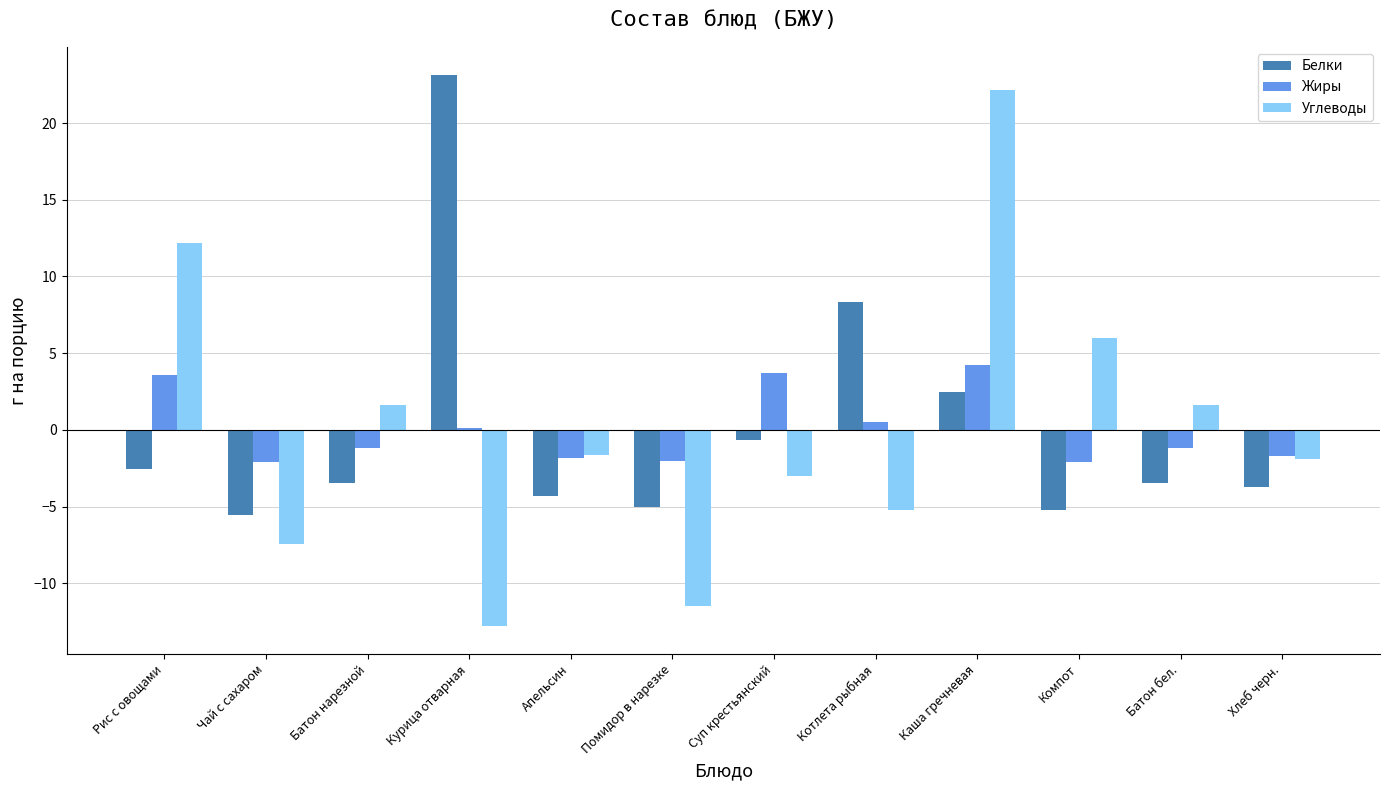

What is the maximum value shown in the chart?

23.2